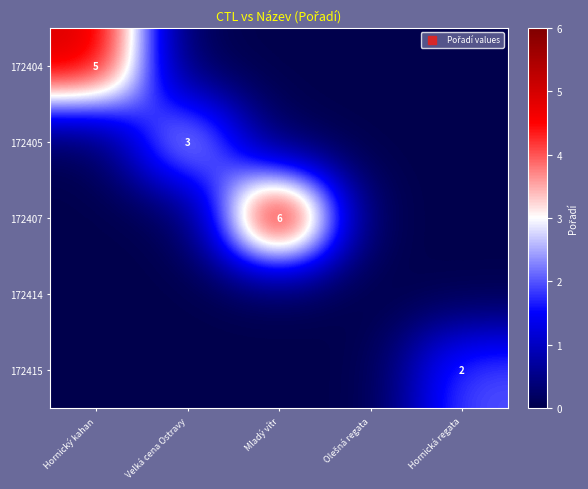

How many distinct data groups are displayed?

5